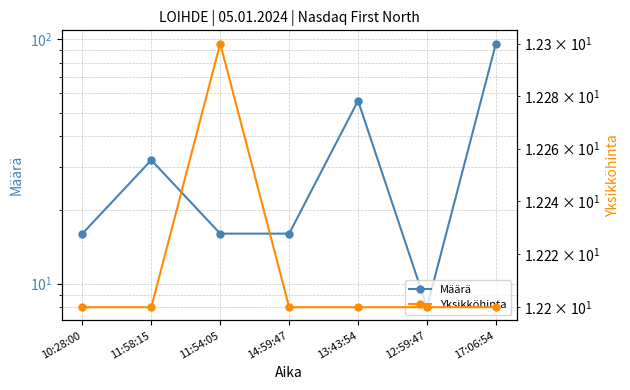

What is the sum of all Yksikköhinta values?

85.5